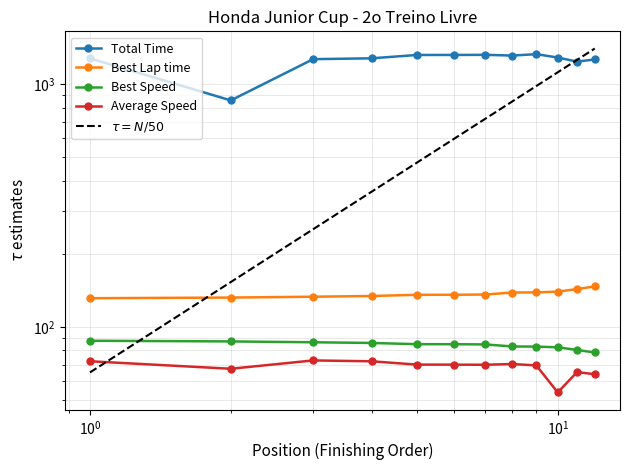

Rank the series at Guilherme Fernandes from lowest to highest value.

Average Speed, Best Speed, Best Lap time, Total Time